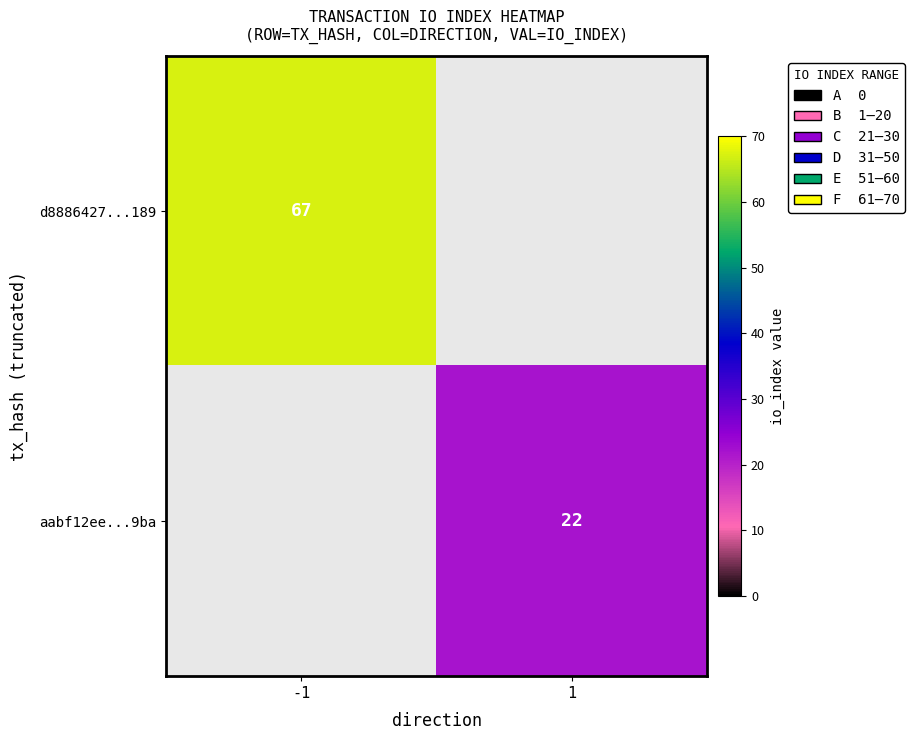

How many positive values does the aabf12ee...9ba series have?

1